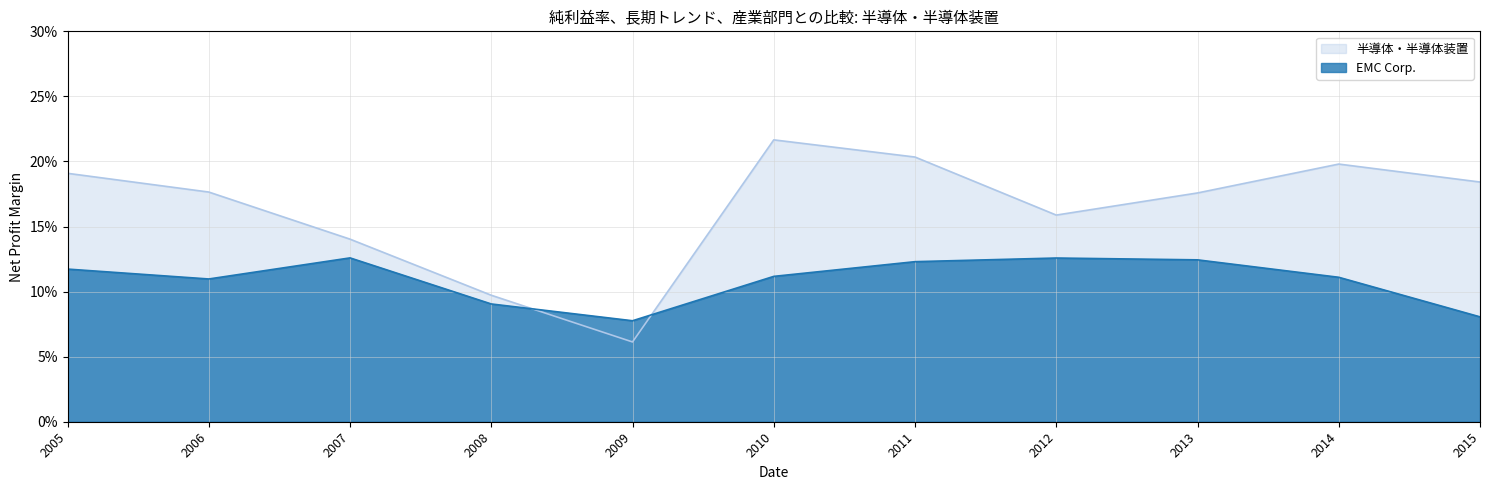

Reading left to right, transcribe all the data shown in this chart.

EMC Corp.: 0.1	0.1	0.1	0.1	0.1	0.1	0.1	0.1	0.1	0.1	0.1
半導体・半導体装置: 0.2	0.2	0.2	0.2	0.2	0.2	0.1	0.1	0.1	0.2	0.2